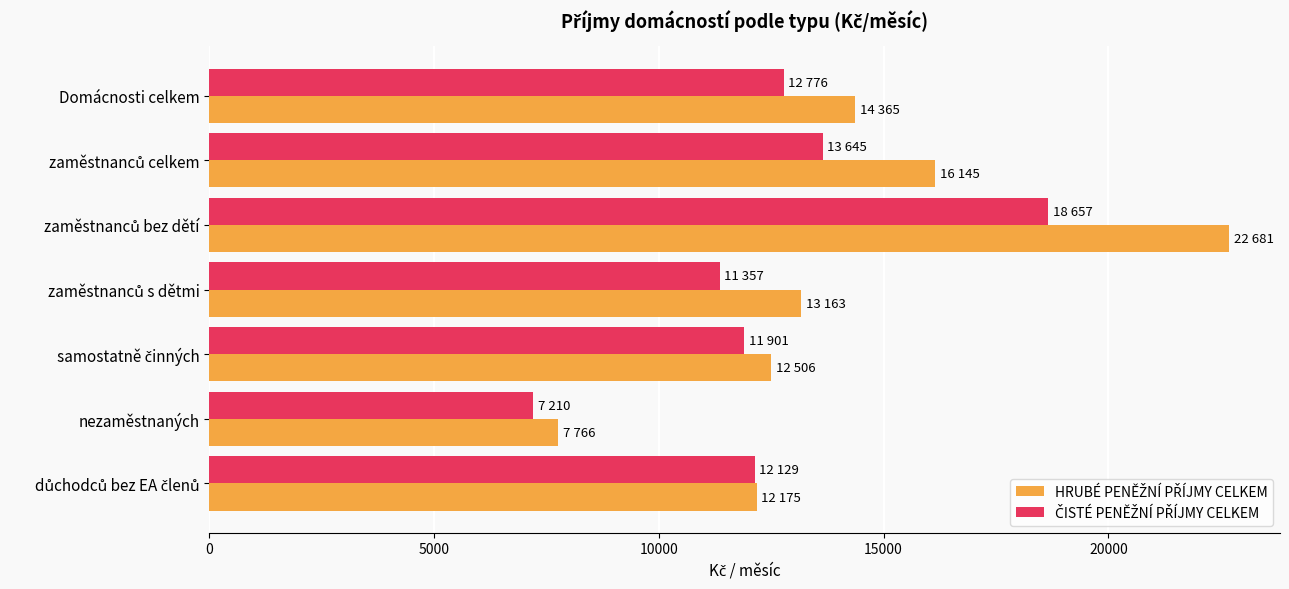

What is the smallest value displayed?

7210